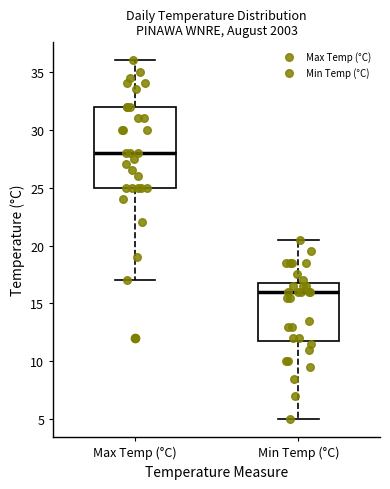

Which box's median line is the highest?

Max Temp (°C)